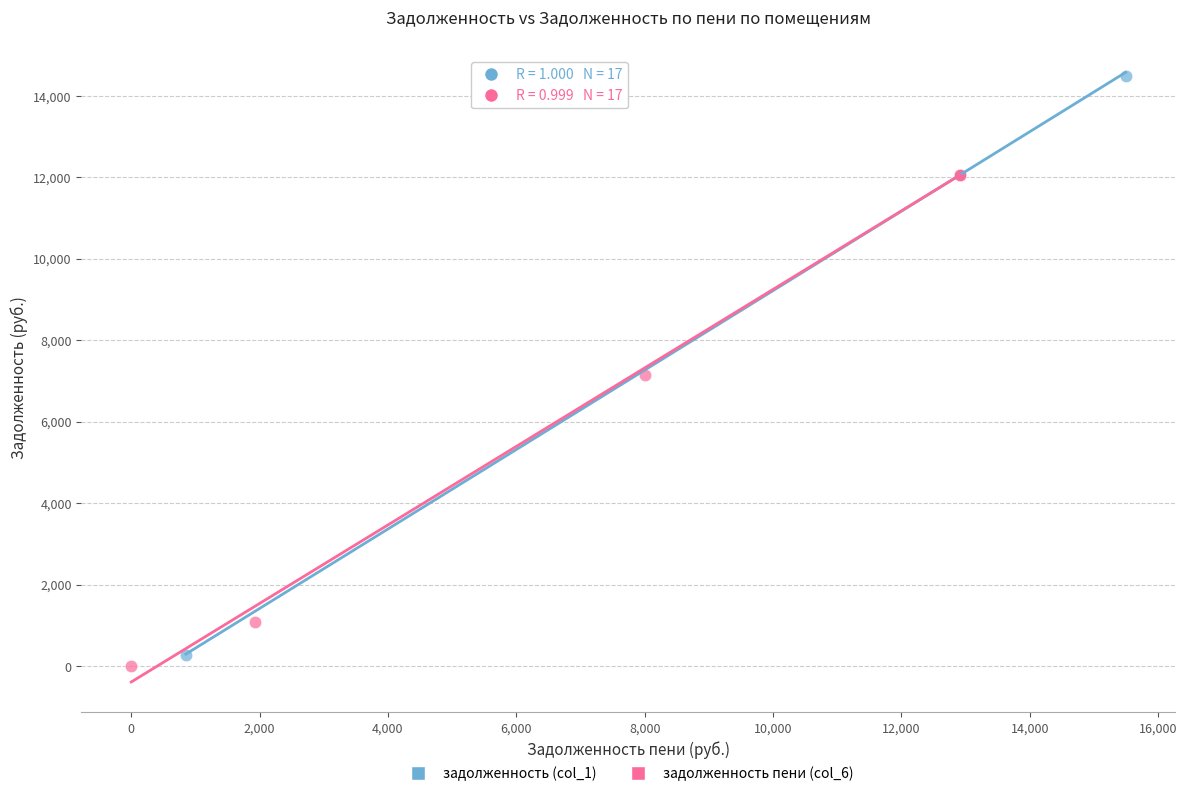

What are all the series names shown in the legend?

задолженность (col_1), задолженность пени (col_6)